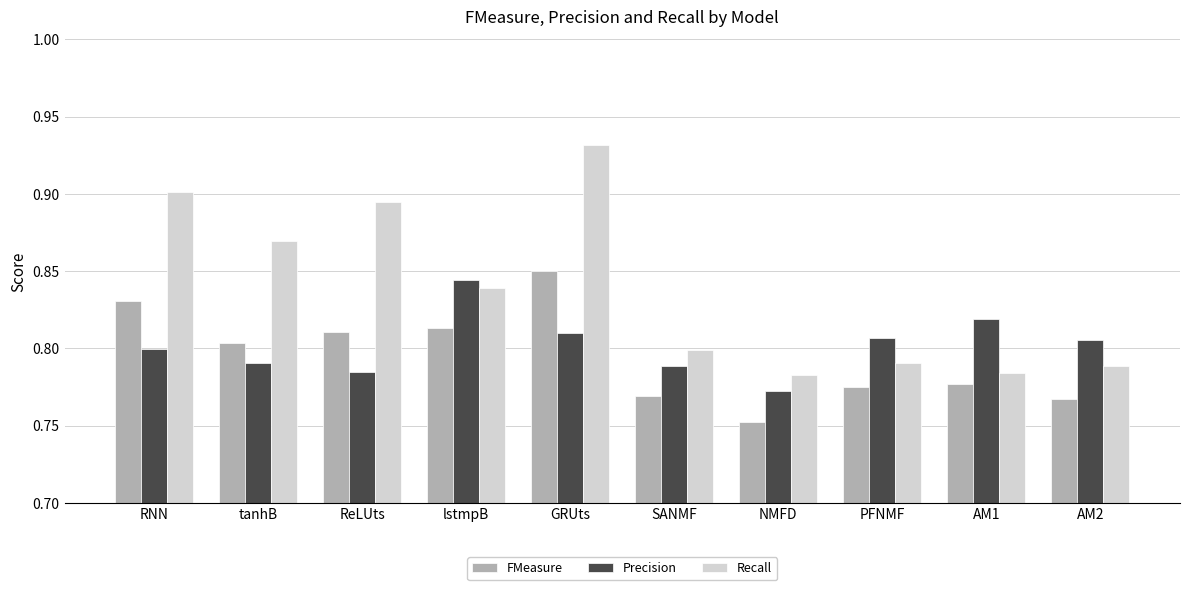

What is the difference between the maximum and minimum values in the Recall series?

0.1